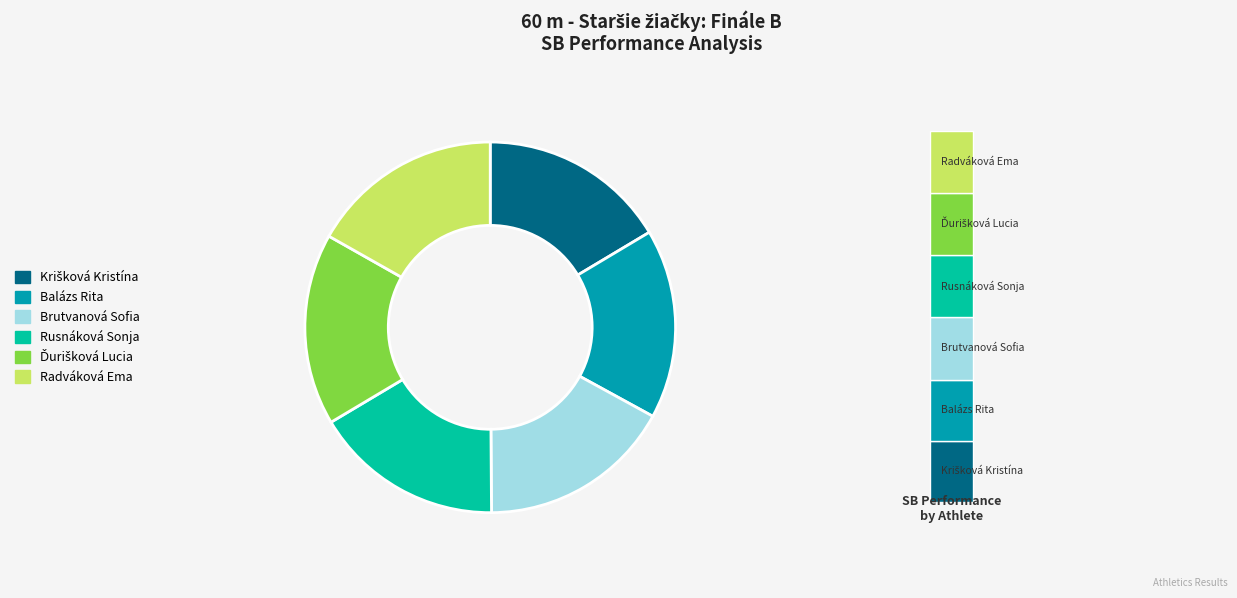

Rank the categories by value from lowest to highest.

Krišková Kristína, Balázs Rita, Rusnáková Sonja, Ďurišková Lucia, Radváková Ema, Brutvanová Sofia